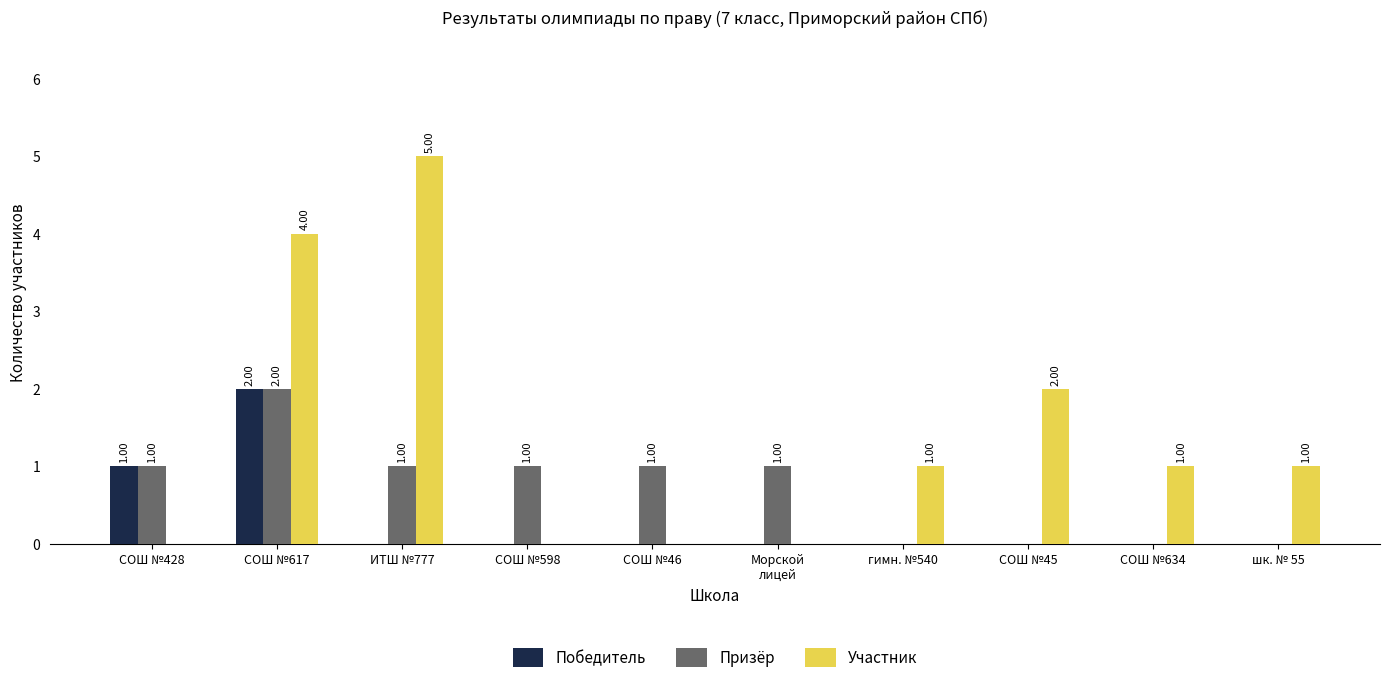

Reading left to right, extract all data points from this chart.

Победитель: 1	2	0	0	0	0	0	0	0	0
Призёр: 1	2	1	1	1	1	0	0	0	0
Участник: 0	4	5	0	0	0	1	2	1	1